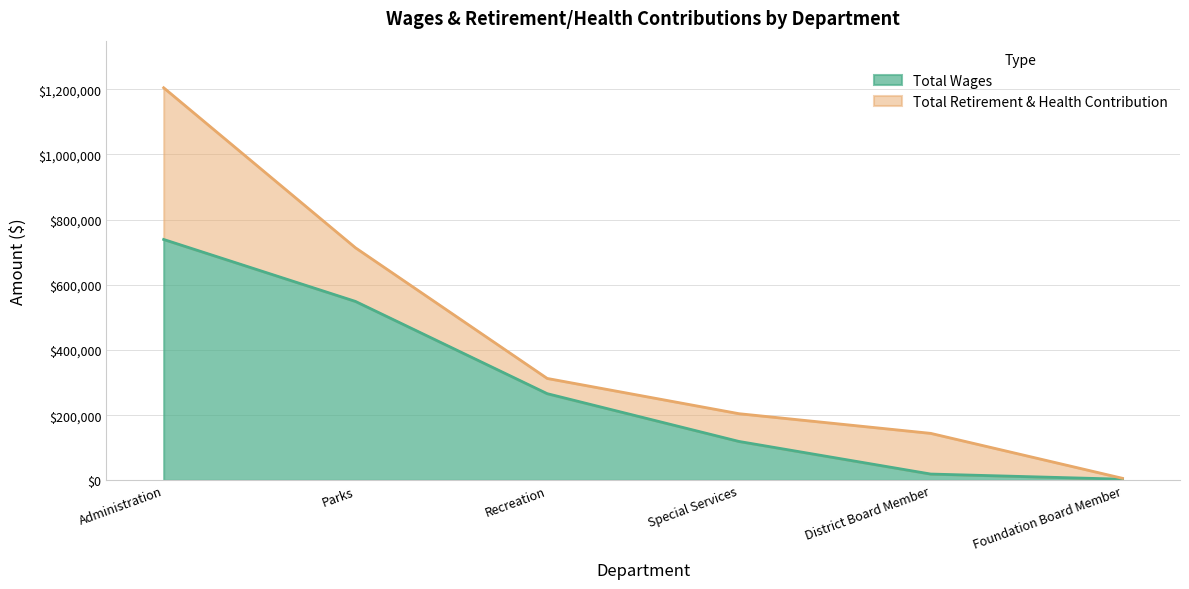

Read the Total Wages value at Special Services.

119332